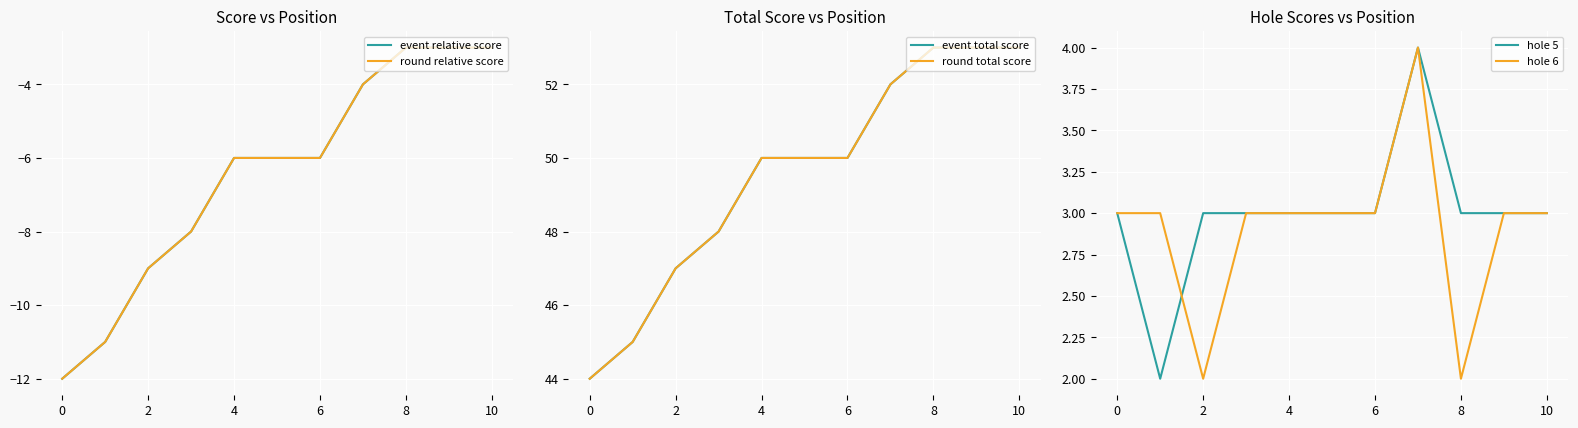

What is the average value of the event total score series?

50